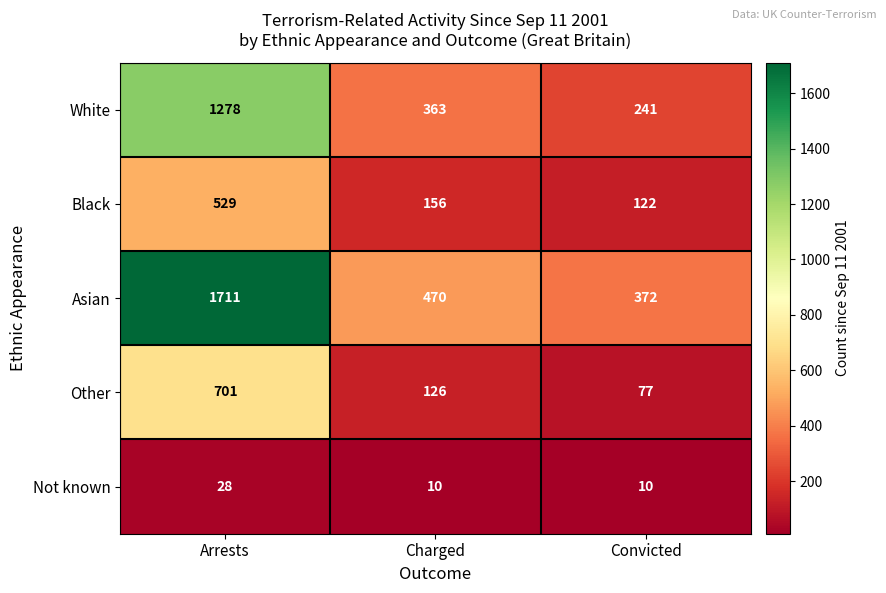

At which category is the sum across all series the highest?

Arrests